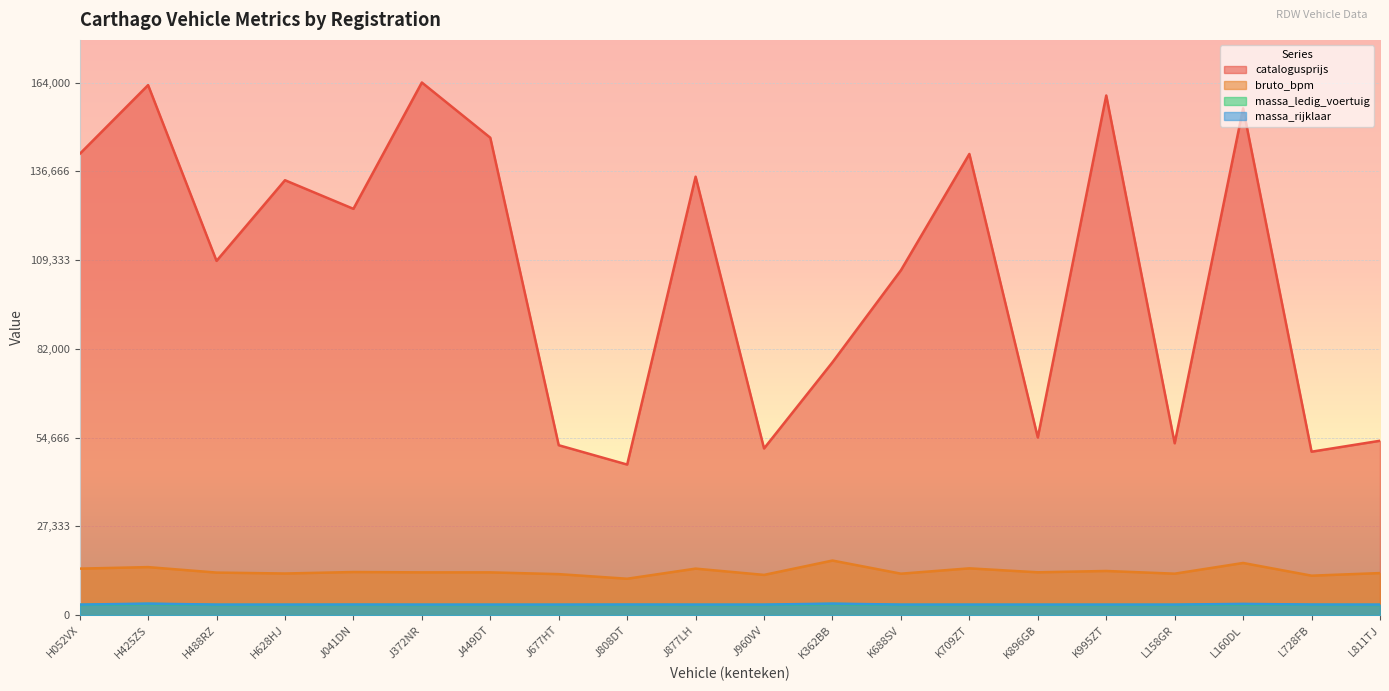

In massa_ledig_voertuig, how many points are higher than both neighbors (excluding endpoints)?

5